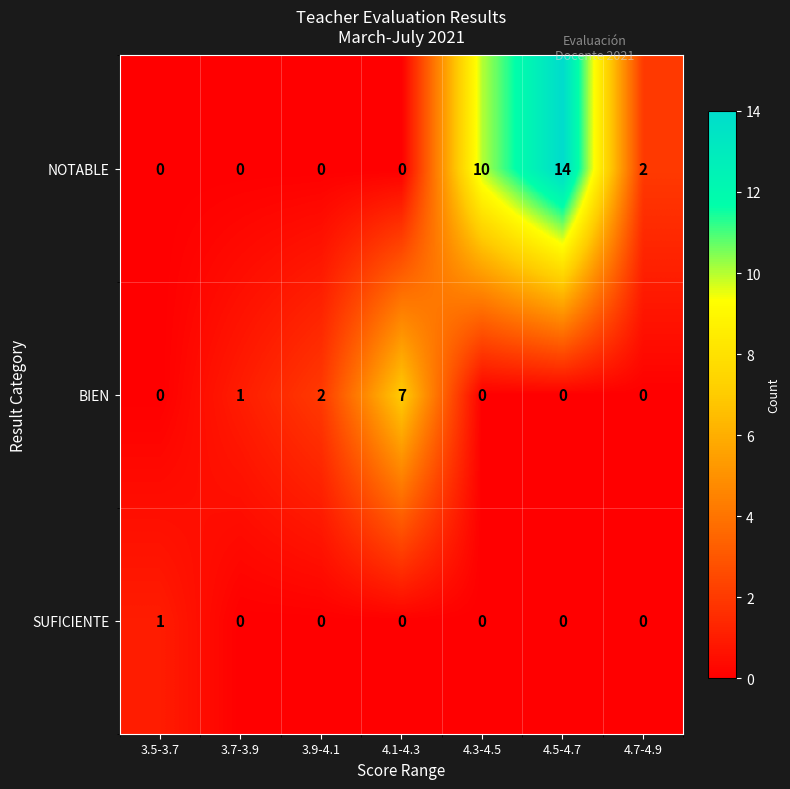

Reading left to right, transcribe all the data shown in this chart.

NOTABLE: 0	0	0	0	10	14	2
BIEN: 0	1	2	7	0	0	0
SUFICIENTE: 1	0	0	0	0	0	0